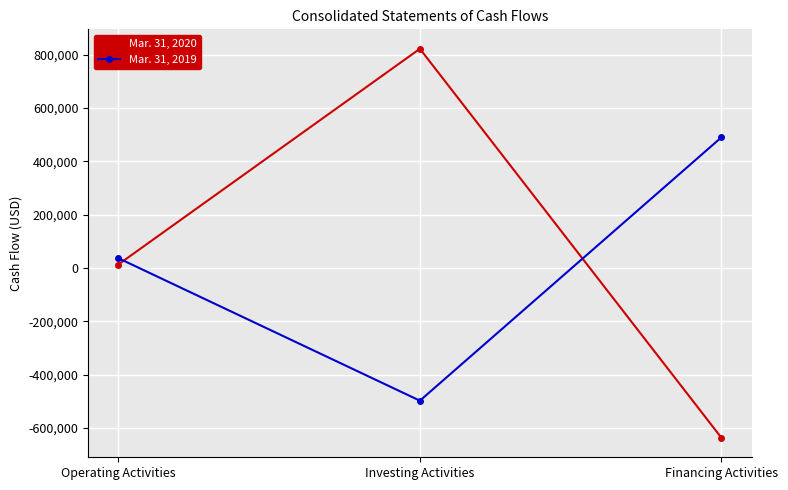

Reading left to right, list all the values displayed in this chart.

Mar. 31, 2020: Operating Activities=13214	Investing Activities=822242	Financing Activities=-636753
Mar. 31, 2019: Operating Activities=37082	Investing Activities=-497458	Financing Activities=490245